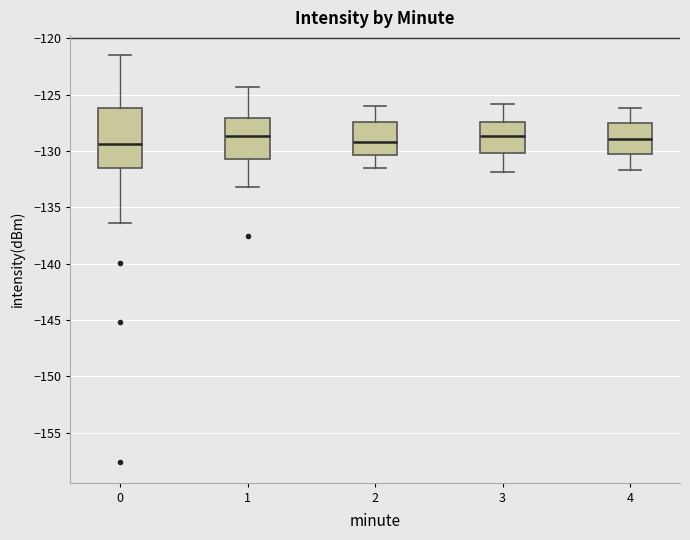

Reading left to right, read every box against the y-axis: the position of its median line, the range the box covers, and the ends of its whiskers. The values are not printed on the chart, so give them approximately, as read against the axis.

0: median -129.5, box -131.5 to -126.0, whiskers -136.5 to -121.5
1: median -128.5, box -130.5 to -127.0, whiskers -133.0 to -124.5
2: median -129.0, box -130.5 to -127.5, whiskers -131.5 to -126.0
3: median -128.5, box -130.0 to -127.5, whiskers -132.0 to -126.0
4: median -129.0, box -130.0 to -127.5, whiskers -131.5 to -126.0